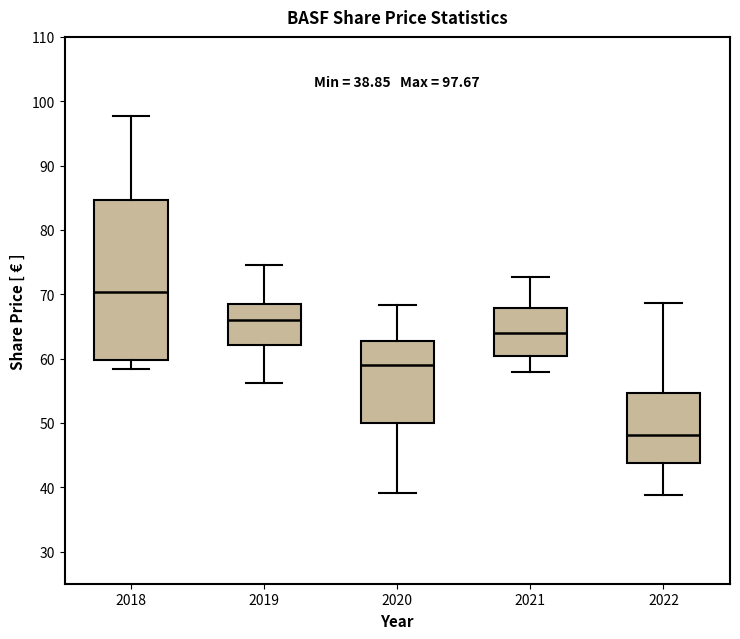

Comparing the boxes themselves (not the whiskers), which one is the tallest?

2018